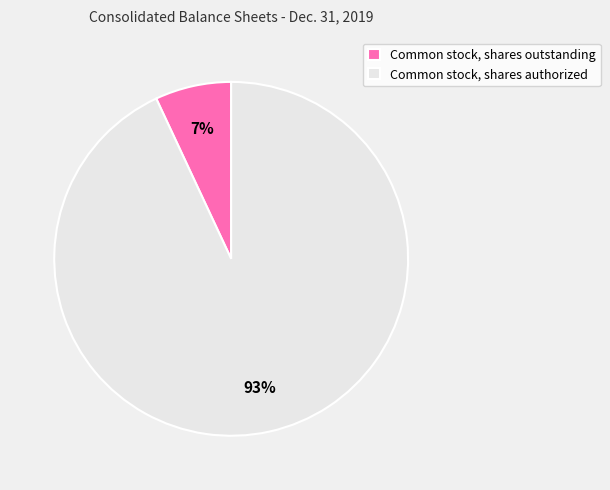

Is the sum of Common stock, shares authorized and Common stock, shares outstanding greater than half?

Yes